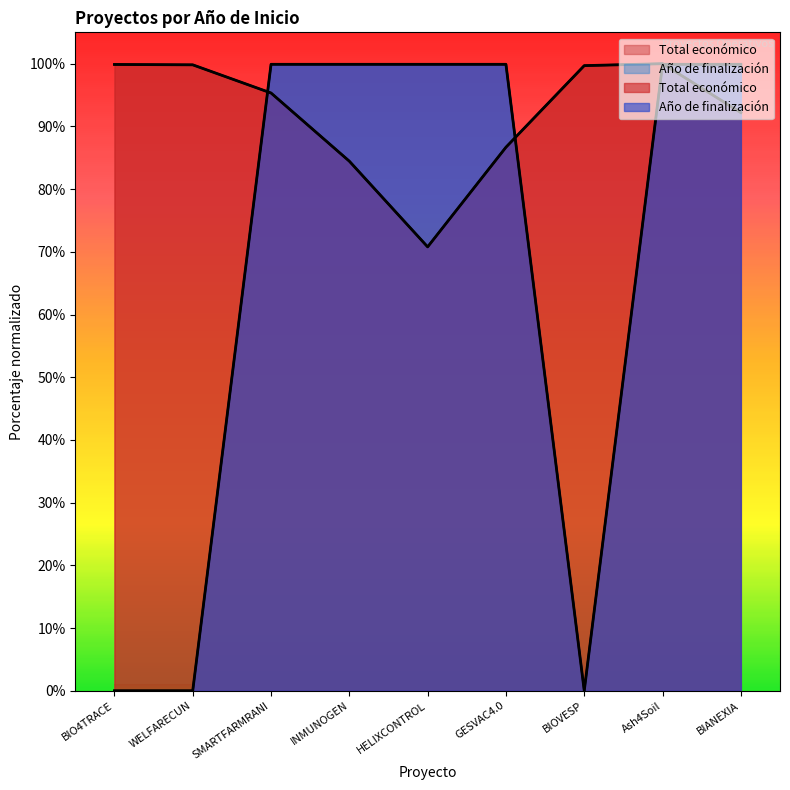

What is the label of the 5th point from the right?

HELIXCONTROL